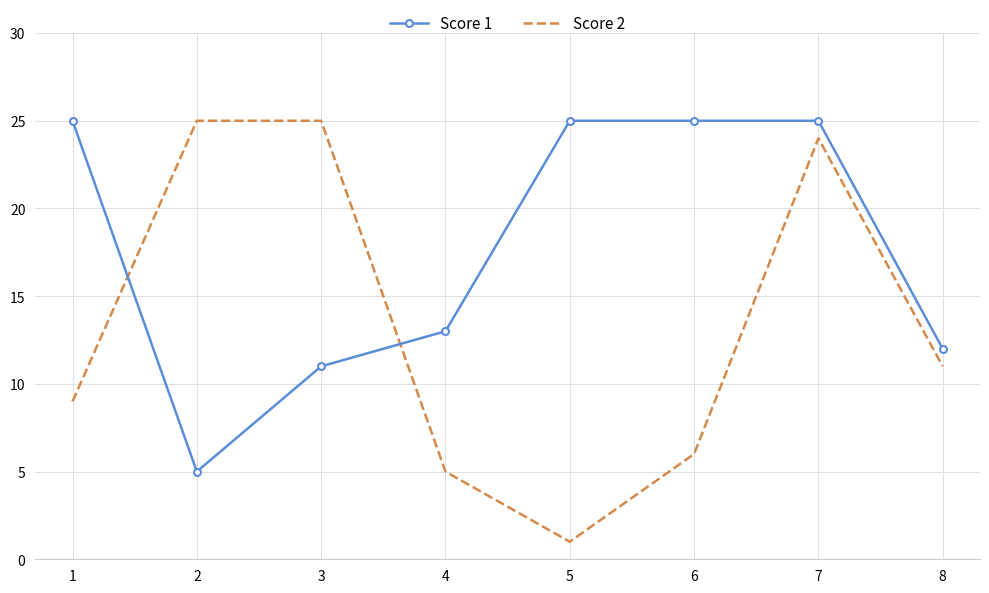

Rank the series at 2 from lowest to highest value.

Score 1, Score 2